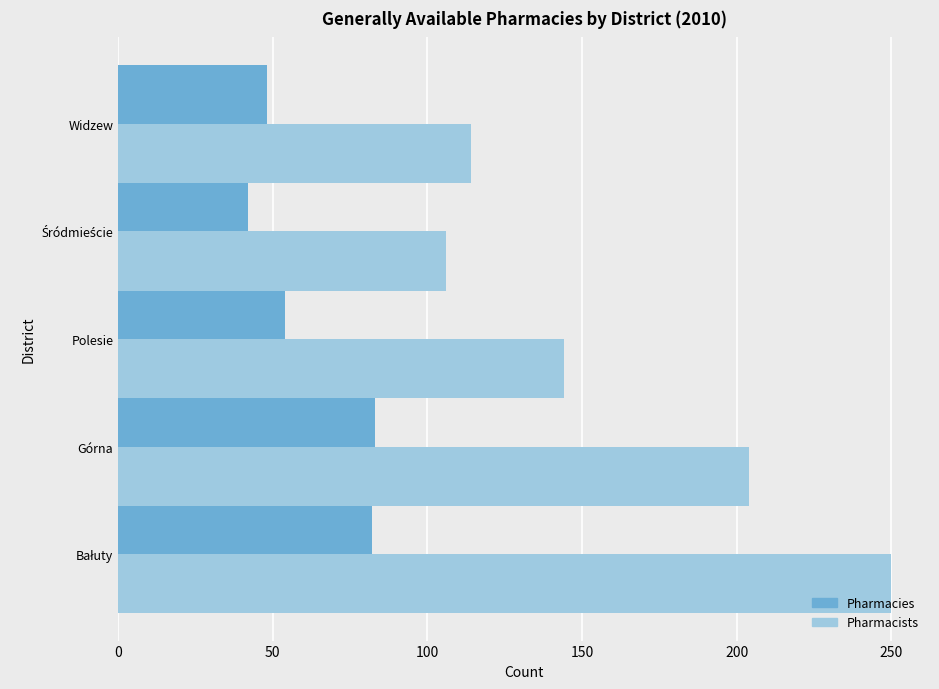

How many data points does each series have?

5